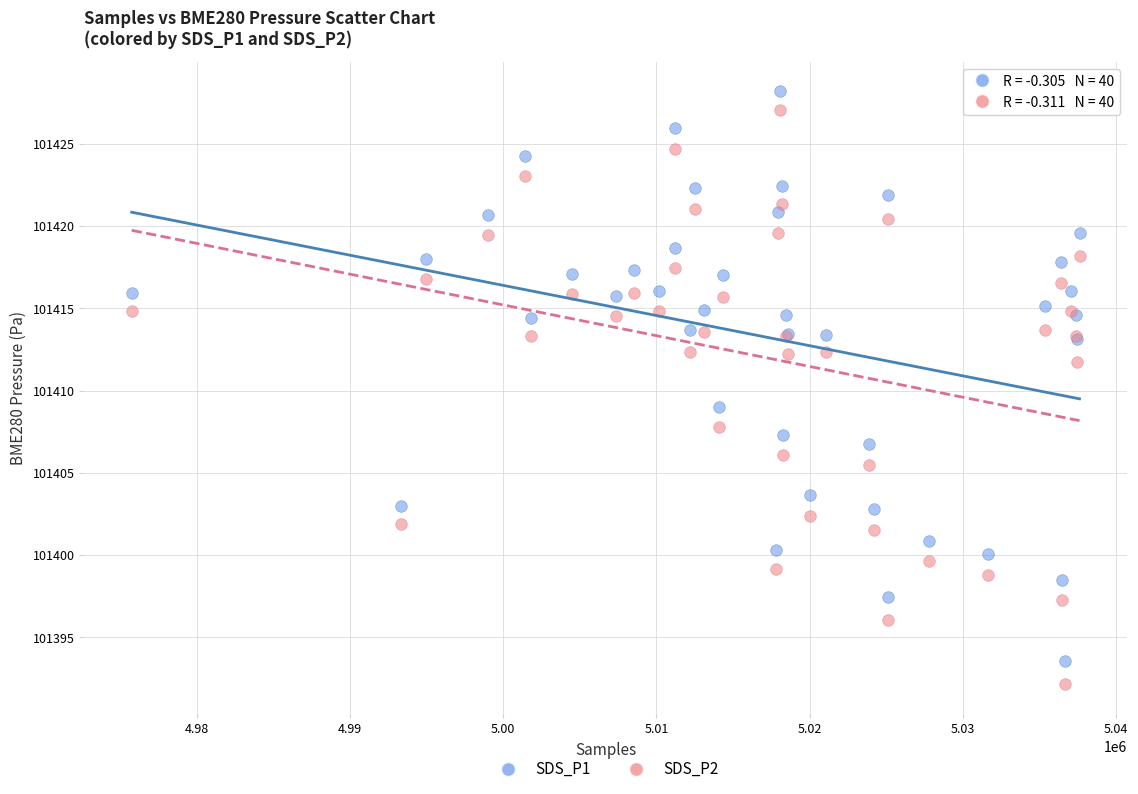

Across all series, what Y value is closest to 101410?

101409.0